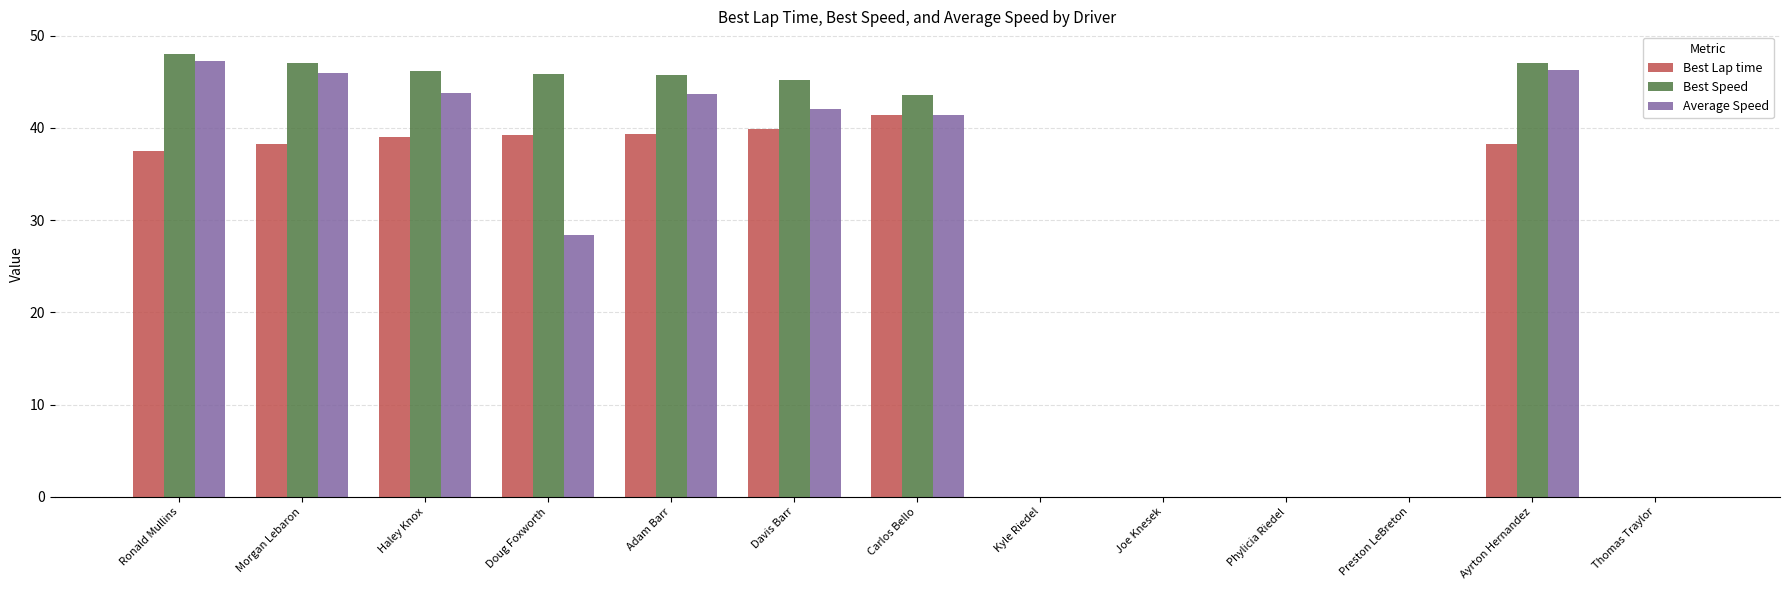

How many groups of bars are there?

13